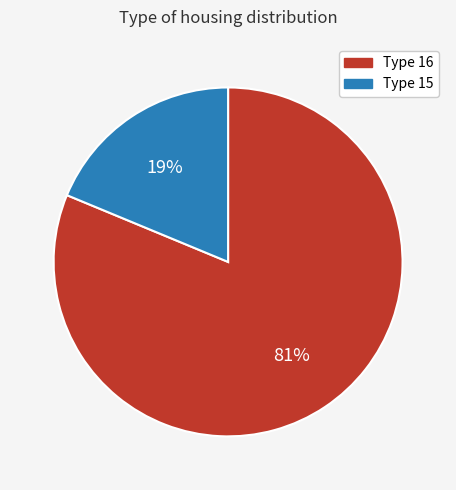

True or false: Type 15 accounts for 19% of the total.

True